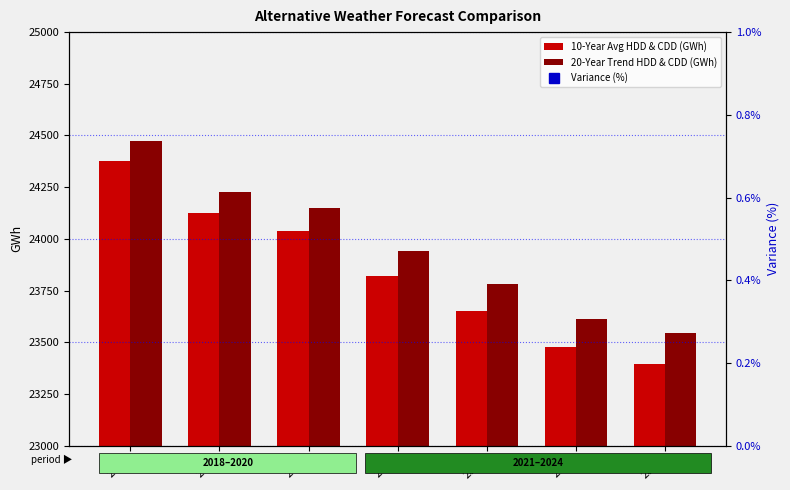

Where does the 20-Year Trend HDD & CDD (GWh) series first go above 23938?

2018